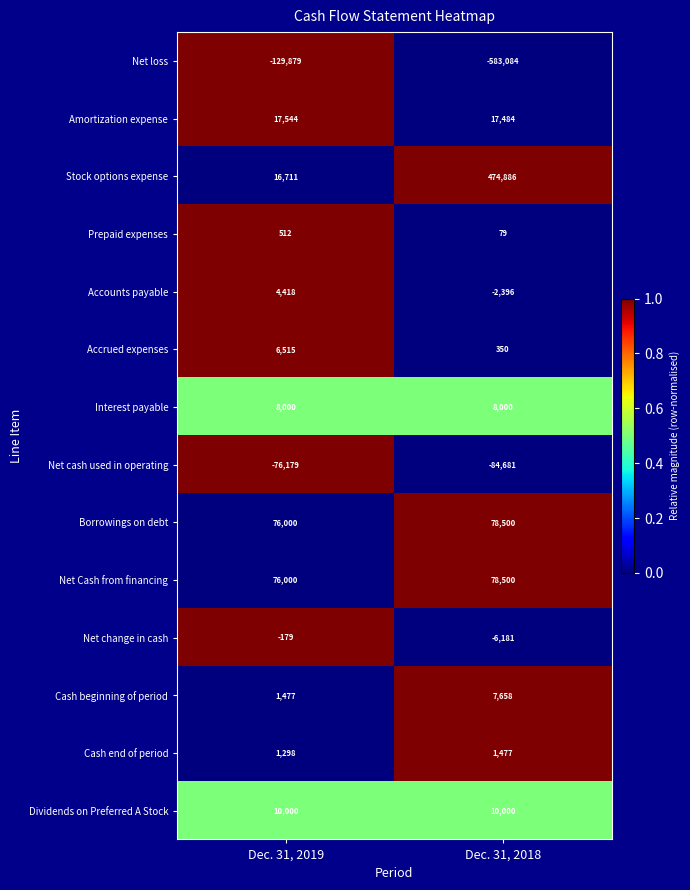

Which label corresponds to the smallest value in the chart?

Dec. 31, 2018